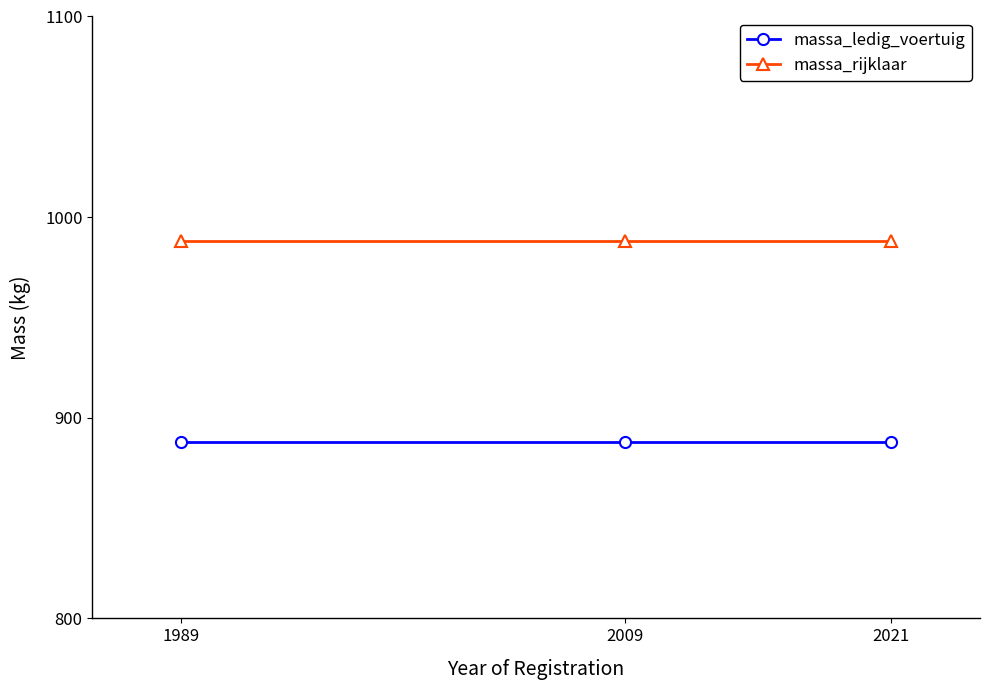

Is this an area chart (filled region under the line)?

No